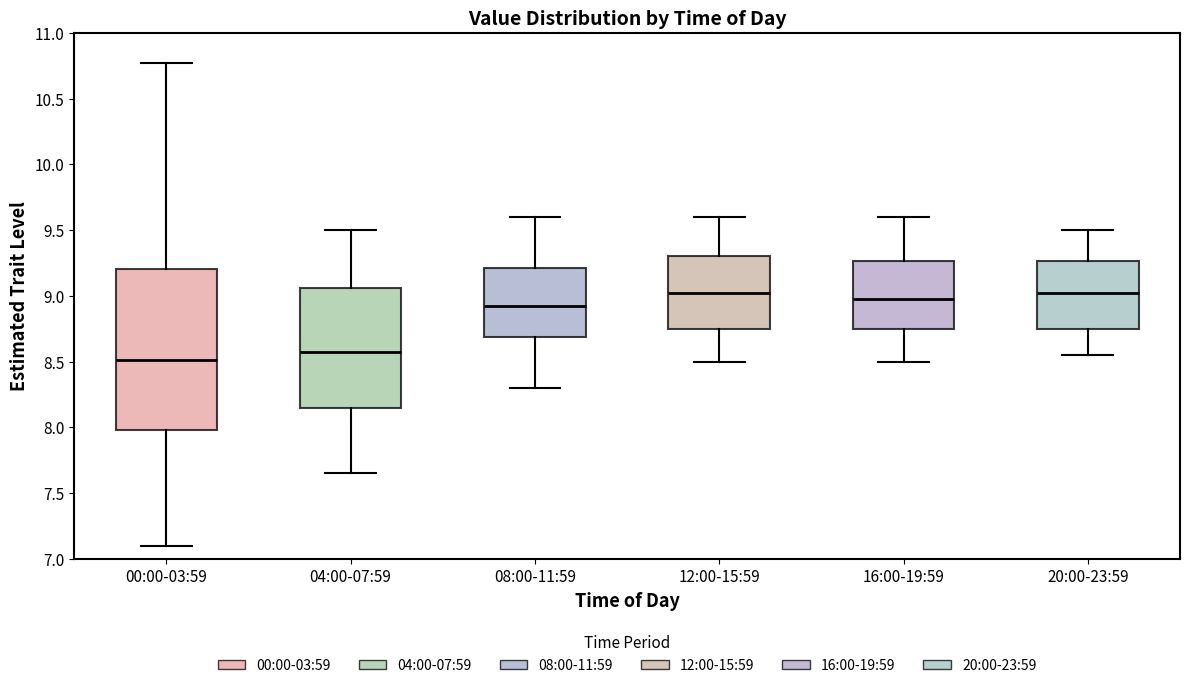

Comparing the boxes themselves (not the whiskers), which one is the tallest?

00:00-03:59